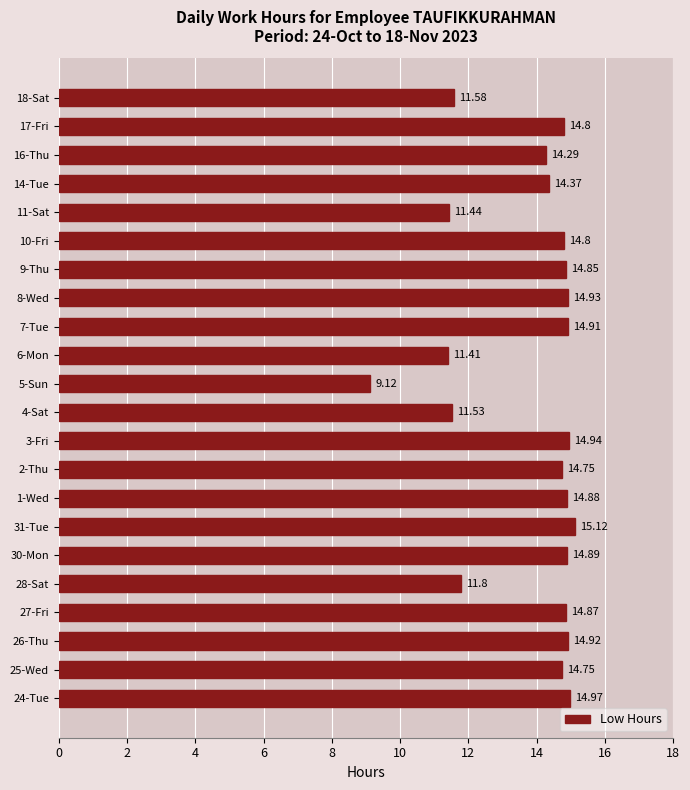

Does the chart contain stacked bars?

No